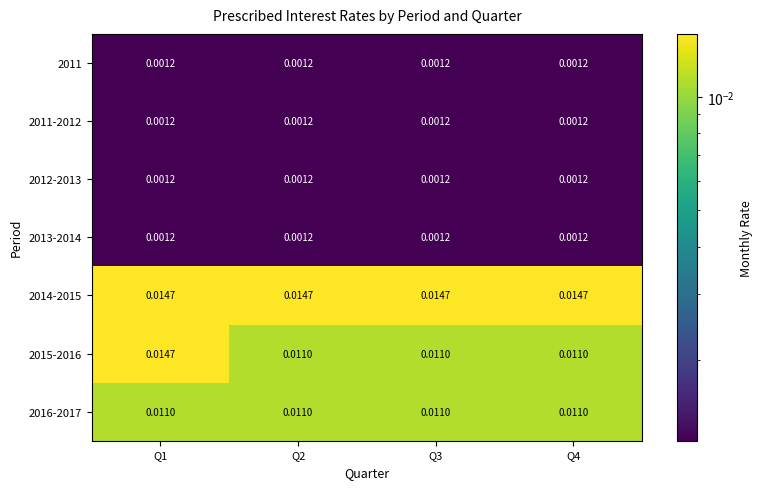

Is the value of 2015-2016 at Q4 greater than the value of 2012-2013 at Q3?

Yes